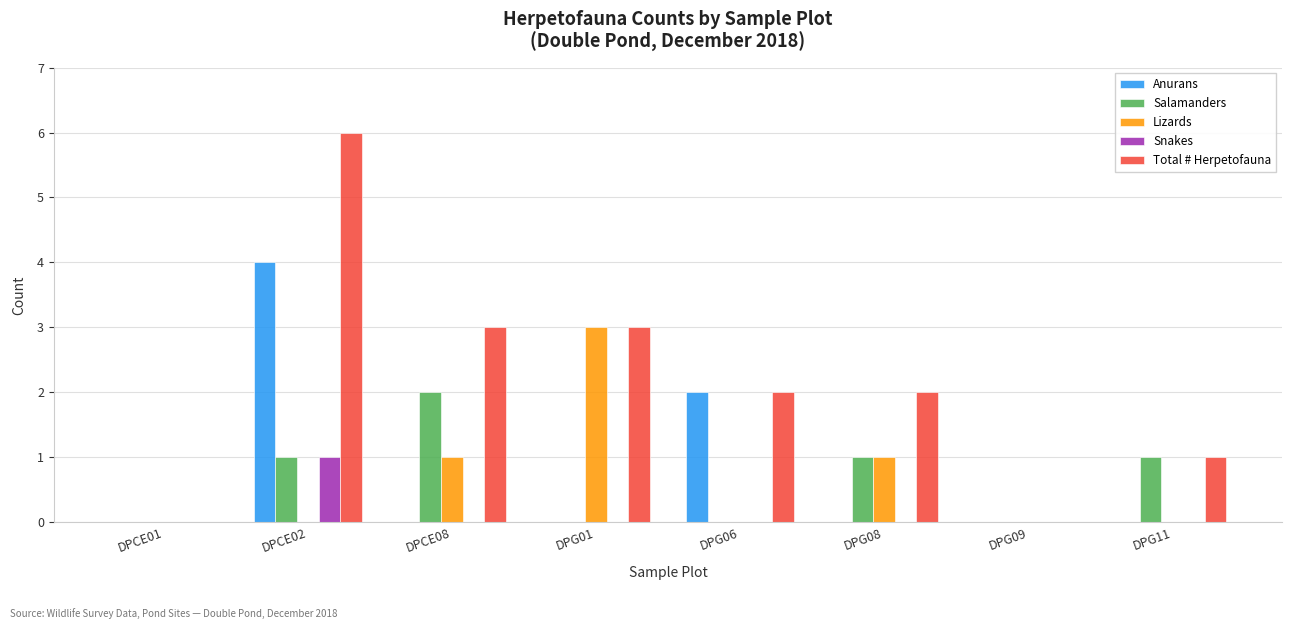

Is the value of Total # Herpetofauna at DPG11 greater than the value of Lizards at DPG11?

Yes